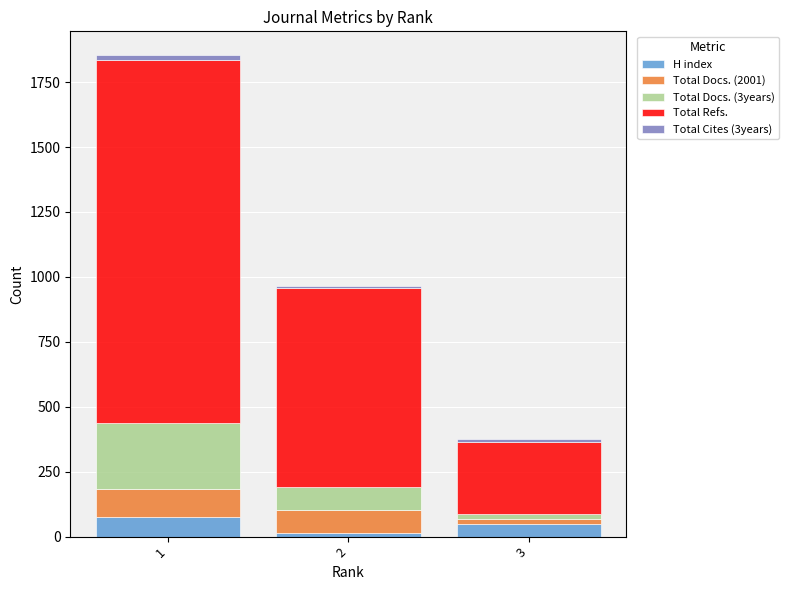

How many bars are there in total?

3